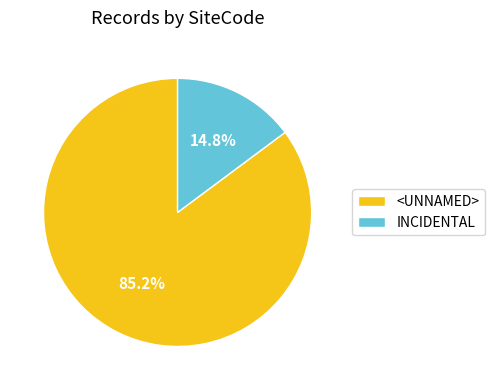

What percentage is the <UNNAMED> slice, to the nearest percent?

85%